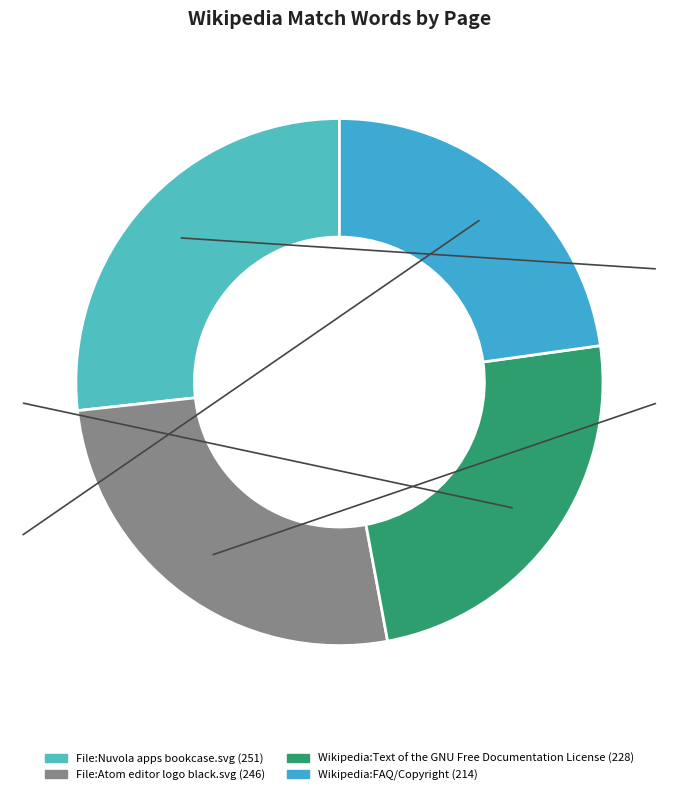

Does Wikipedia:Text of the GNU Free Documentation License represent more than half of the total?

No